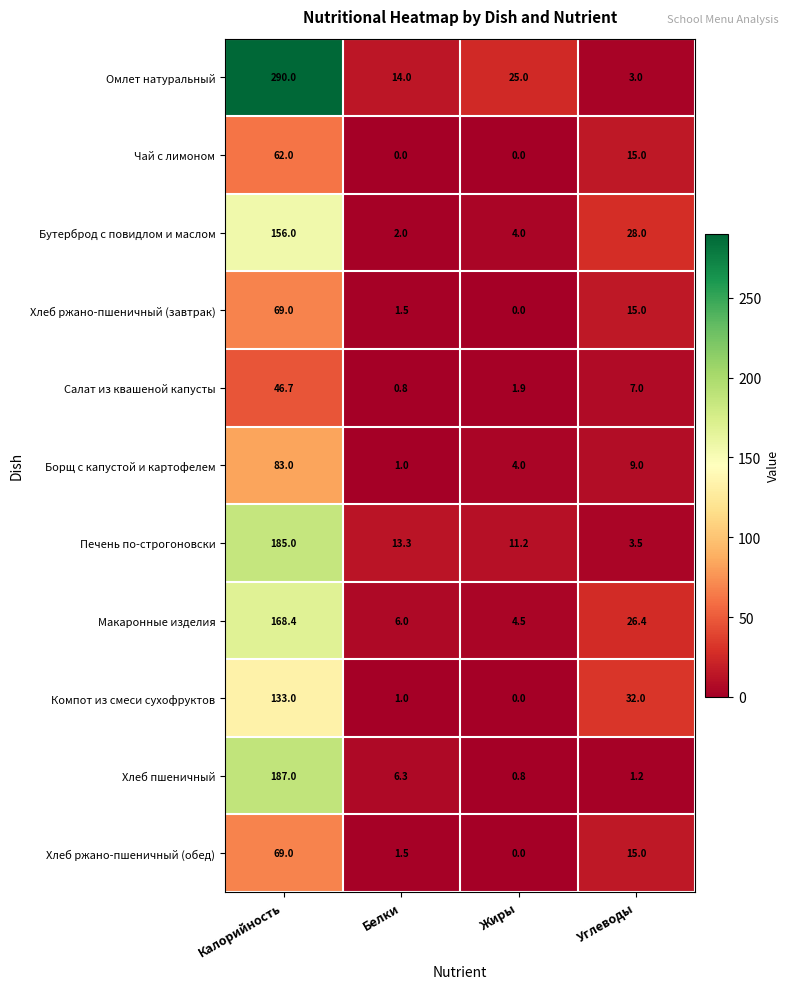

The value of Чай с лимоном at Углеводы is 20.2. True or false?

False